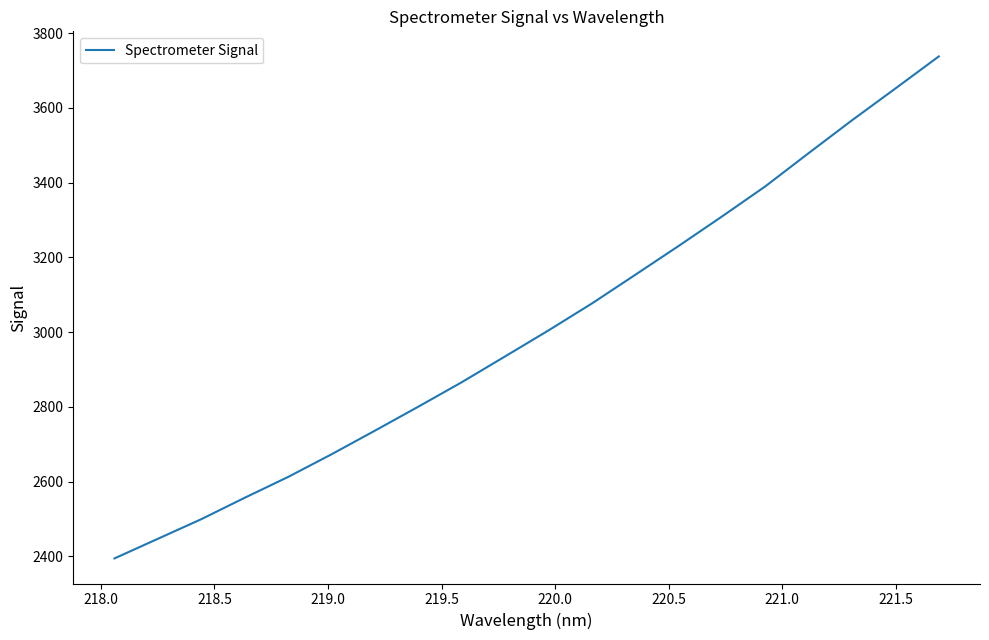

What is the difference between the maximum and minimum values?

1343.4